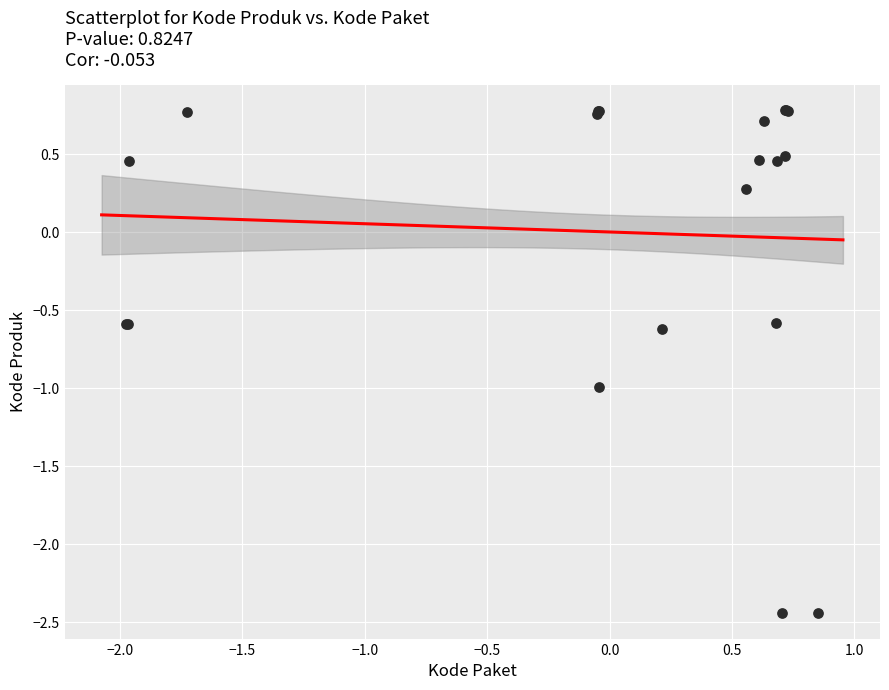

What Y value in the scatter plot is closest to 0?

0.3